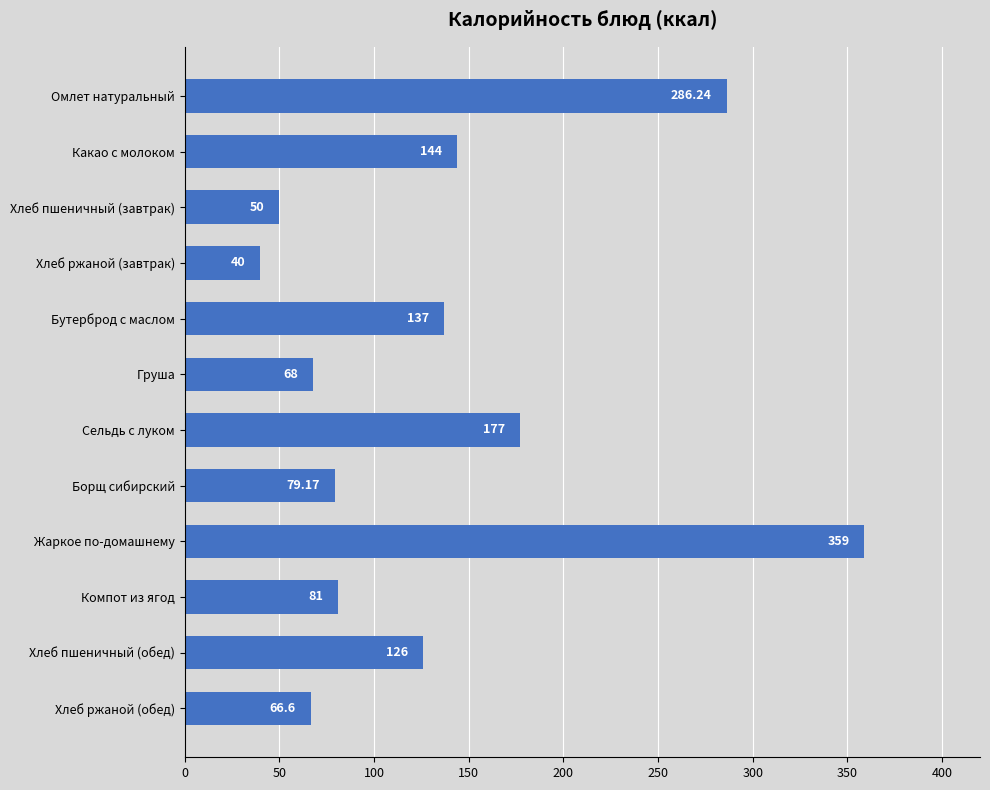

Approximately how many times larger is the value at Хлеб ржаной (обед) compared to Хлеб пшеничный (завтрак)?

1.3